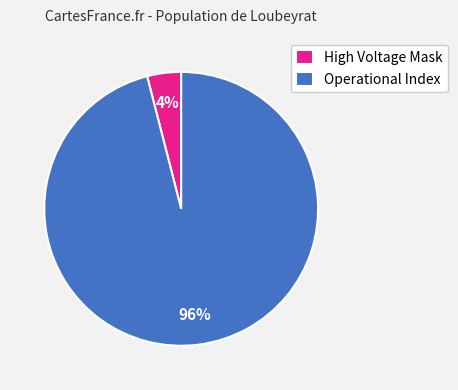

Rank the categories by value from highest to lowest.

Operational Index, High Voltage Mask